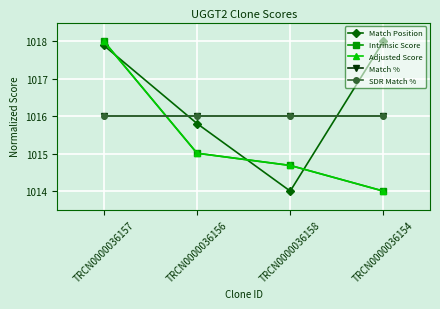

Does the chart have visible grid lines?

Yes